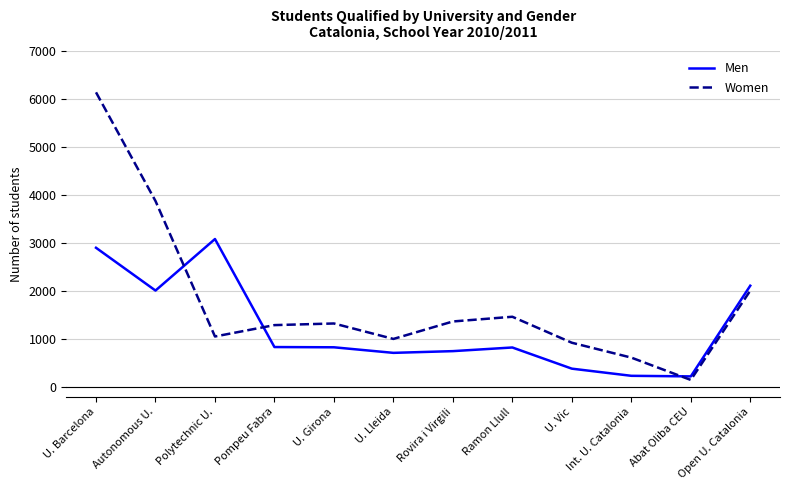

Is this an area chart (filled region under the line)?

No